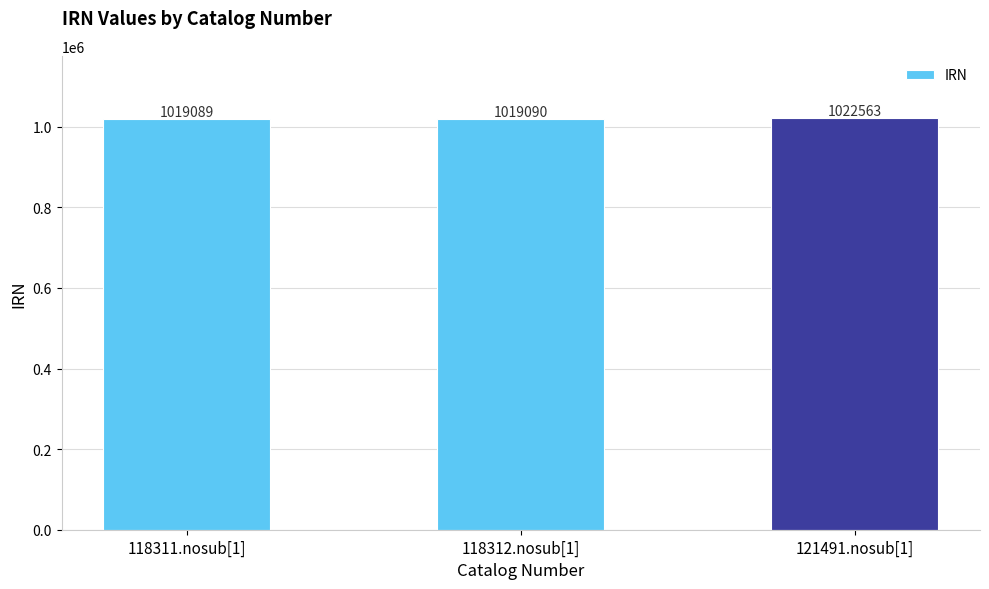

What is the sum of all values?

3060742